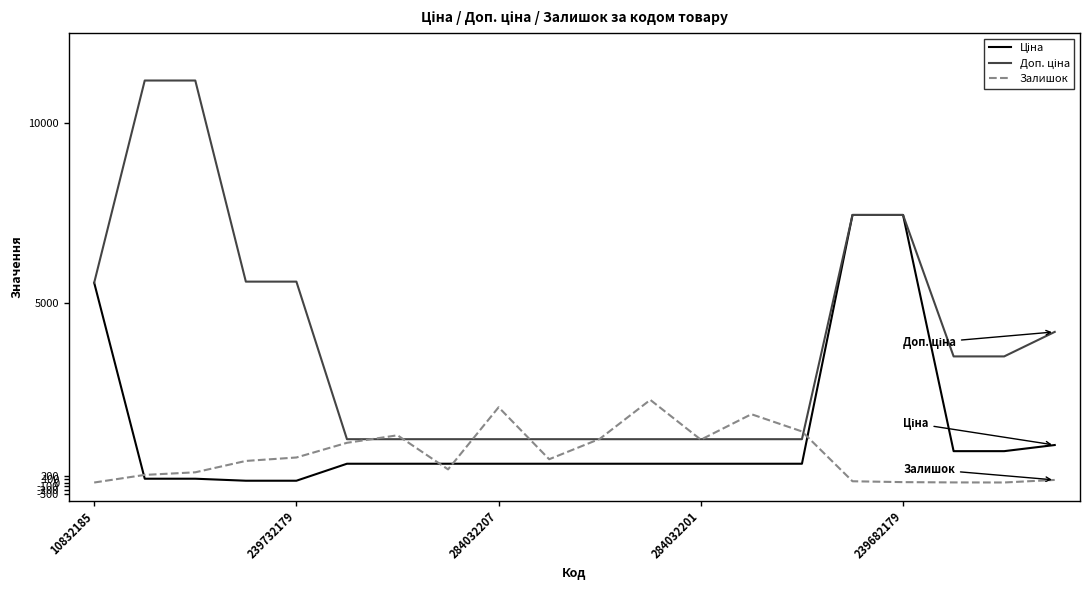

What is the maximum value shown in the chart?

11182.0